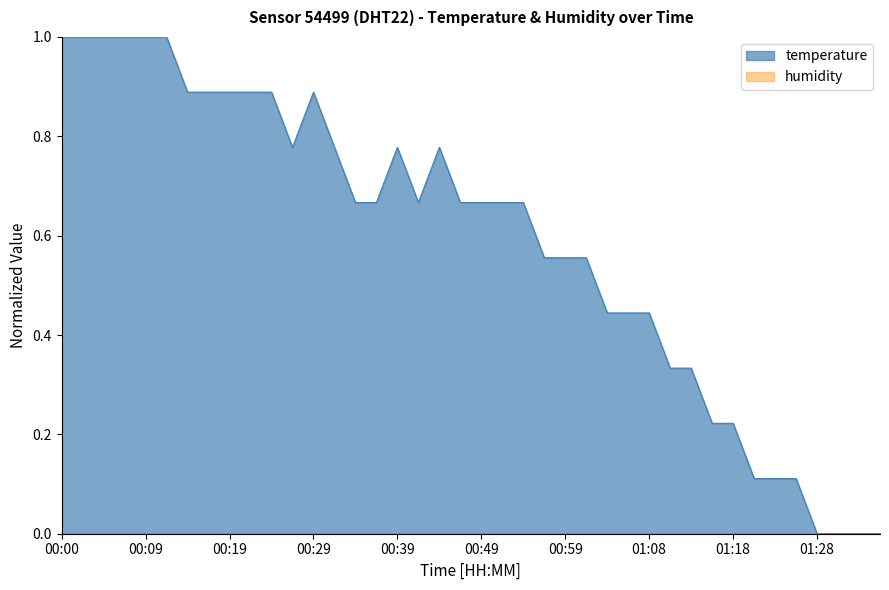

How many points are lower than both their immediate neighbors (excluding endpoints)?

2